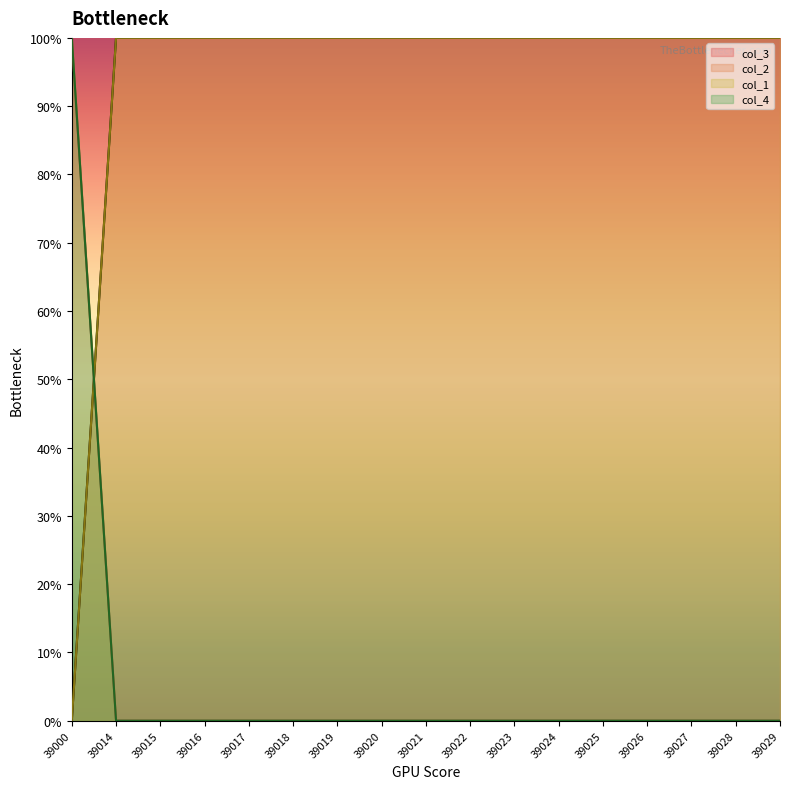

Which series changed the most between 39028 and 39029?

col_2